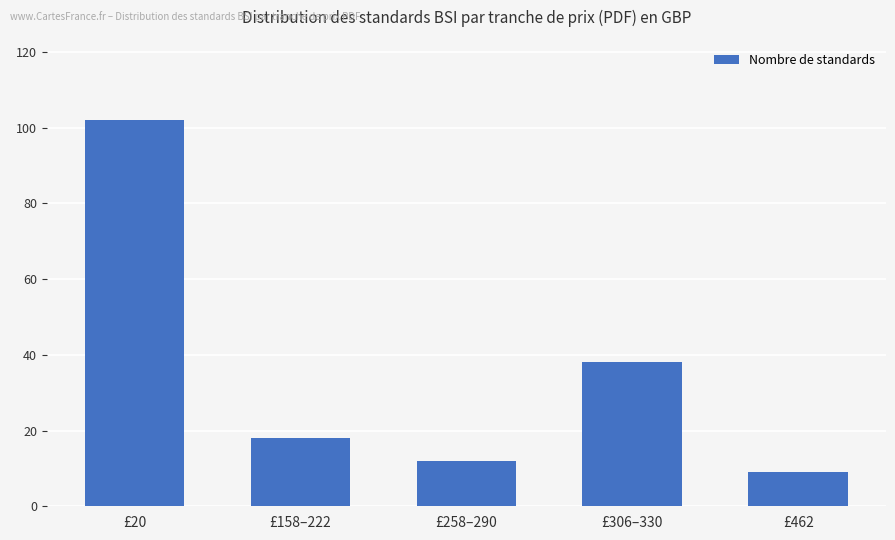

Is it true that the value at £306–330 is 13?

False